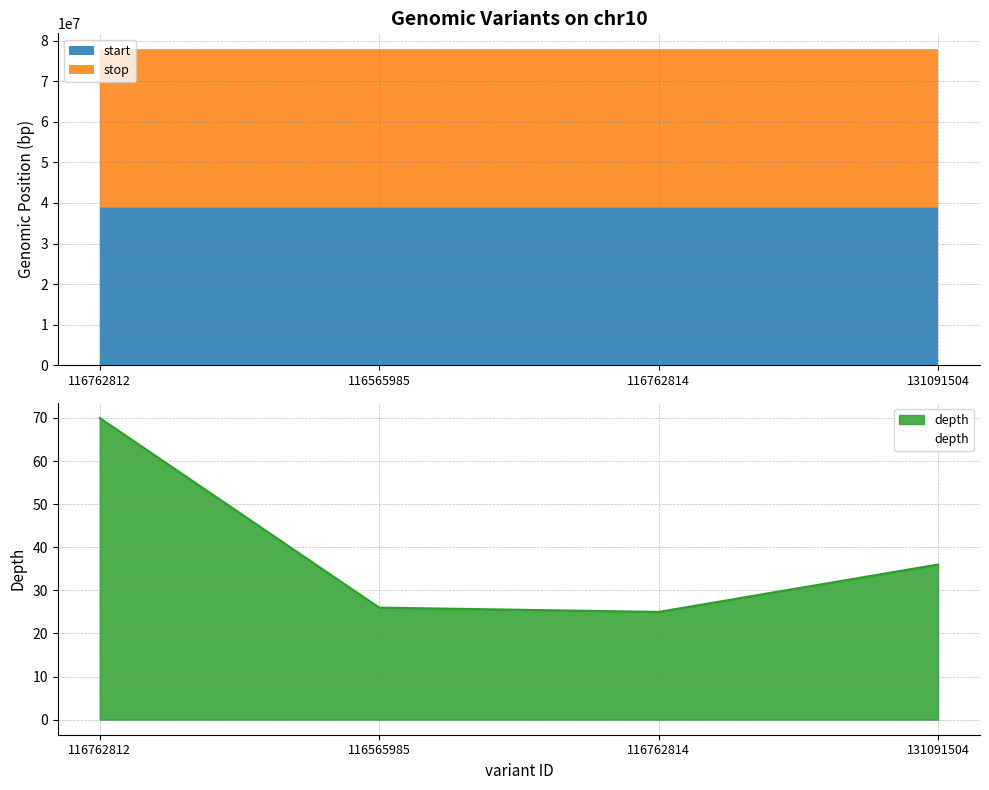

What is the change in value from 116762814 to 131091504?

+11